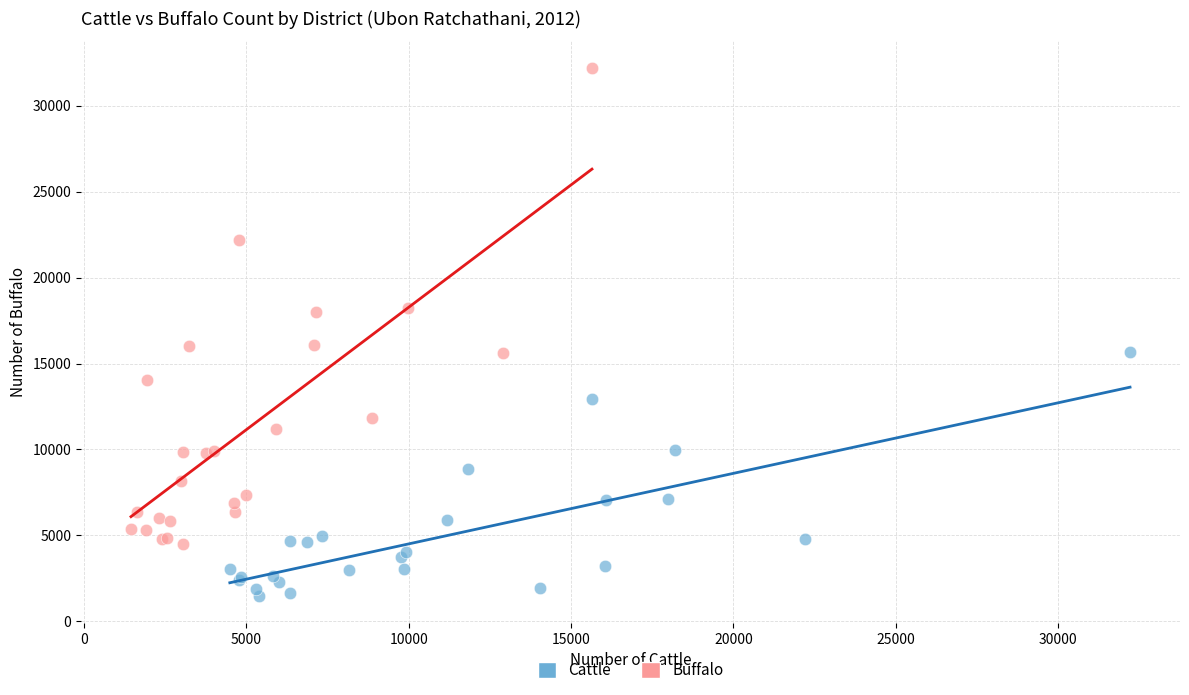

What are all the series names shown in the legend?

Cattle, Buffalo